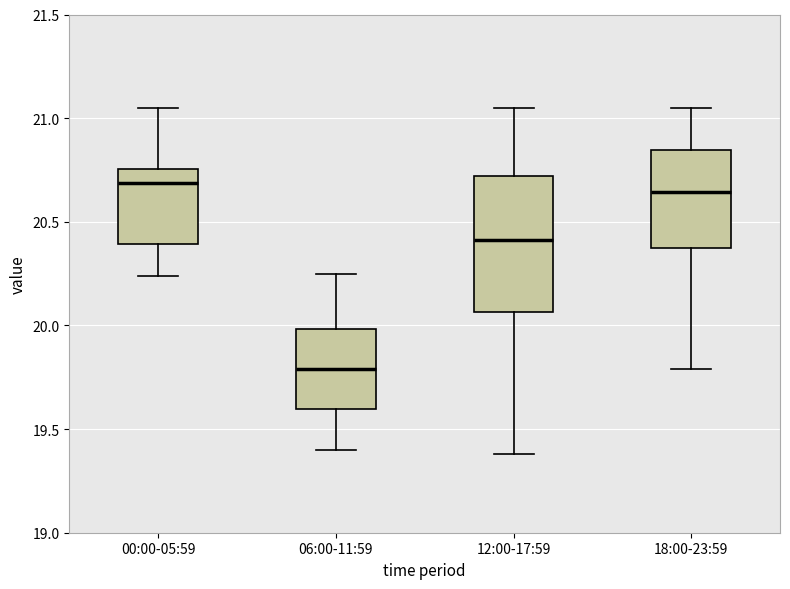

Where is the upper edge of the box for 18:00-23:59 on the y-axis? The values are not printed on the chart, so give them approximately, as read against the axis.

20.85